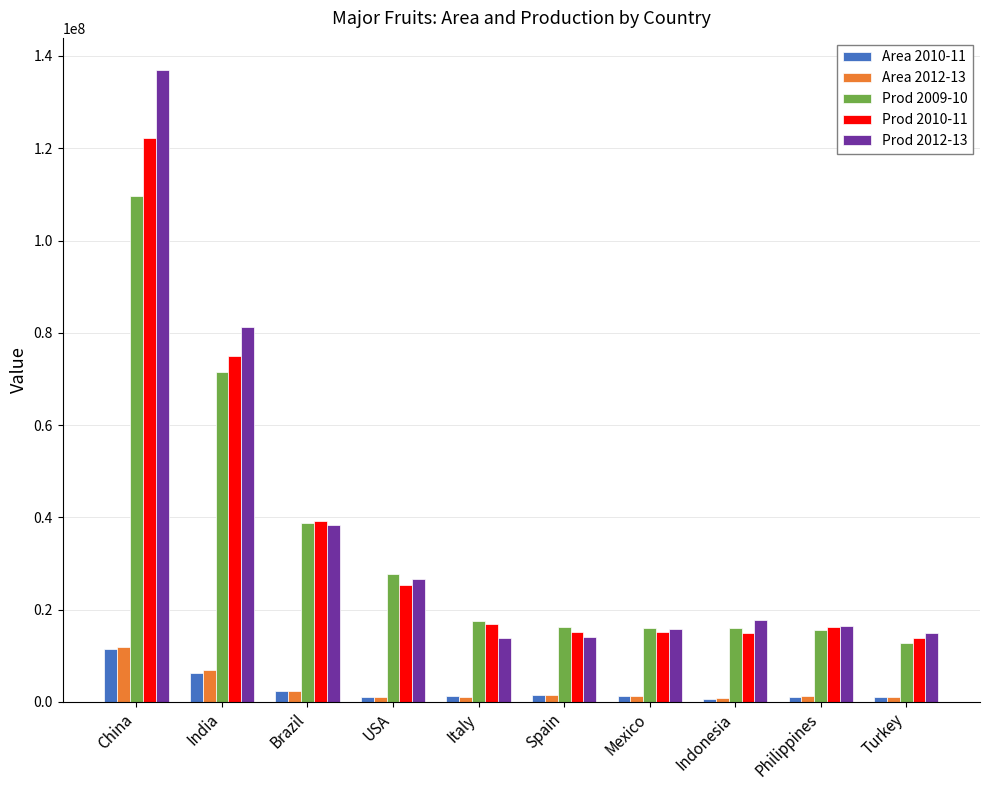

The Area 2010-11 series shows 11402073 at China. True or false?

True